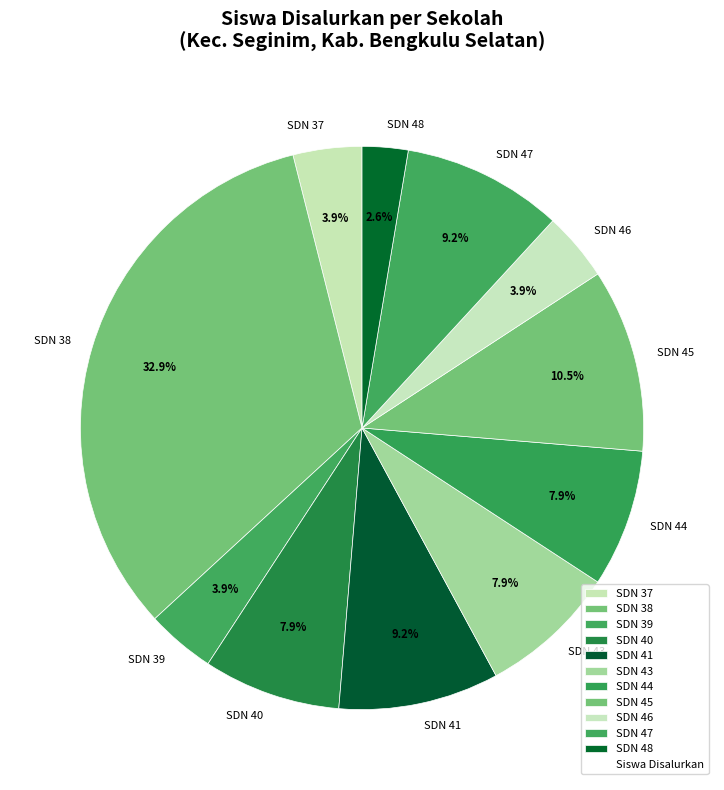

Does any single category account for the majority?

No